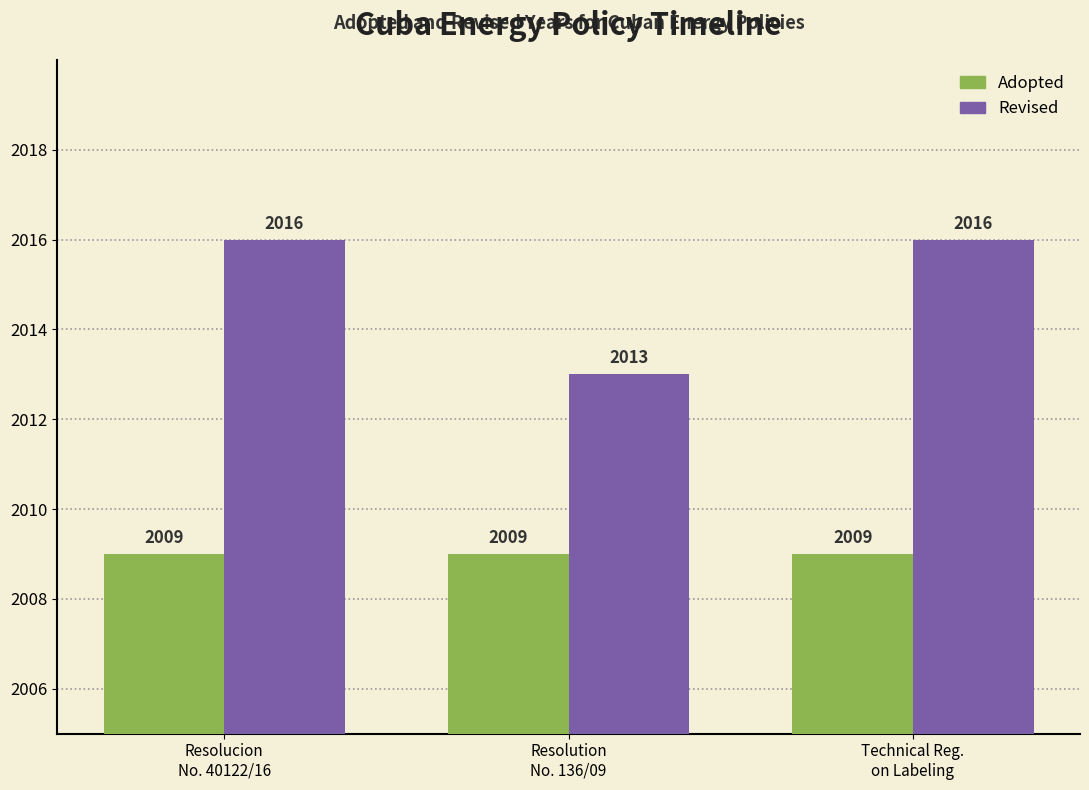

What is the average value of the Adopted series?

2009